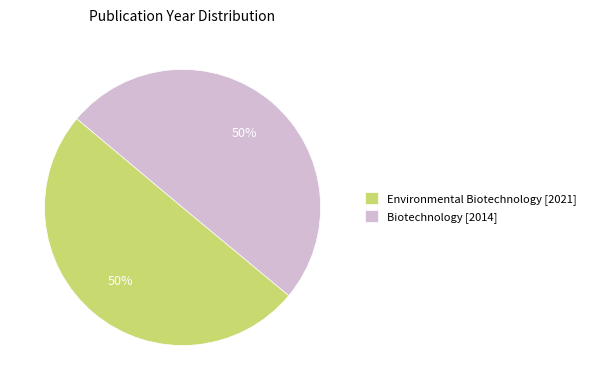

How many segments does this pie chart have?

2